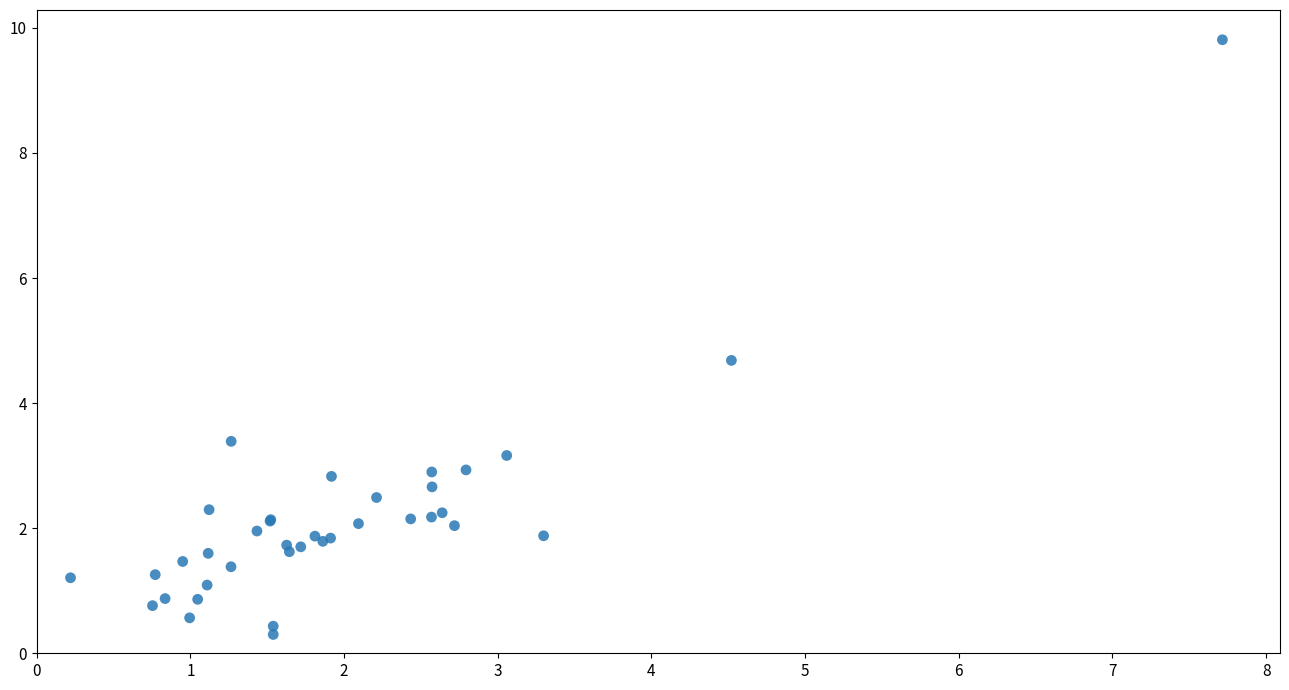

What Y value in the scatter plot is closest to 5?

4.7